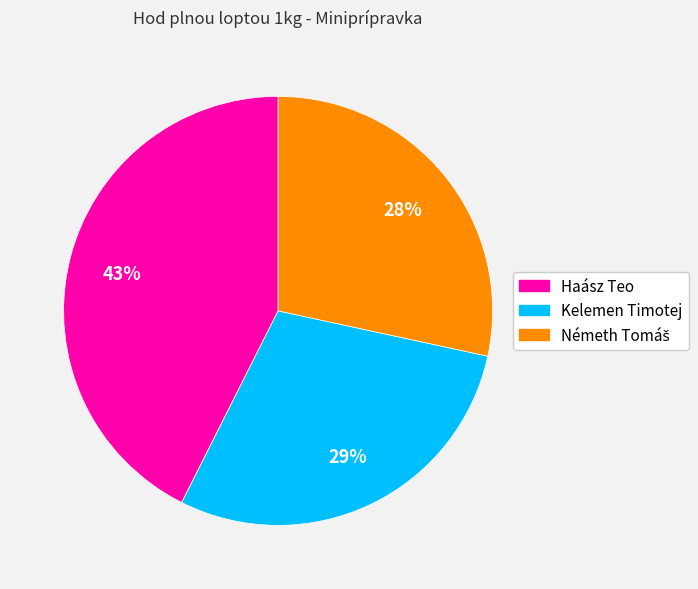

To the nearest percent, what percentage of the pie is Haász Teo?

43%